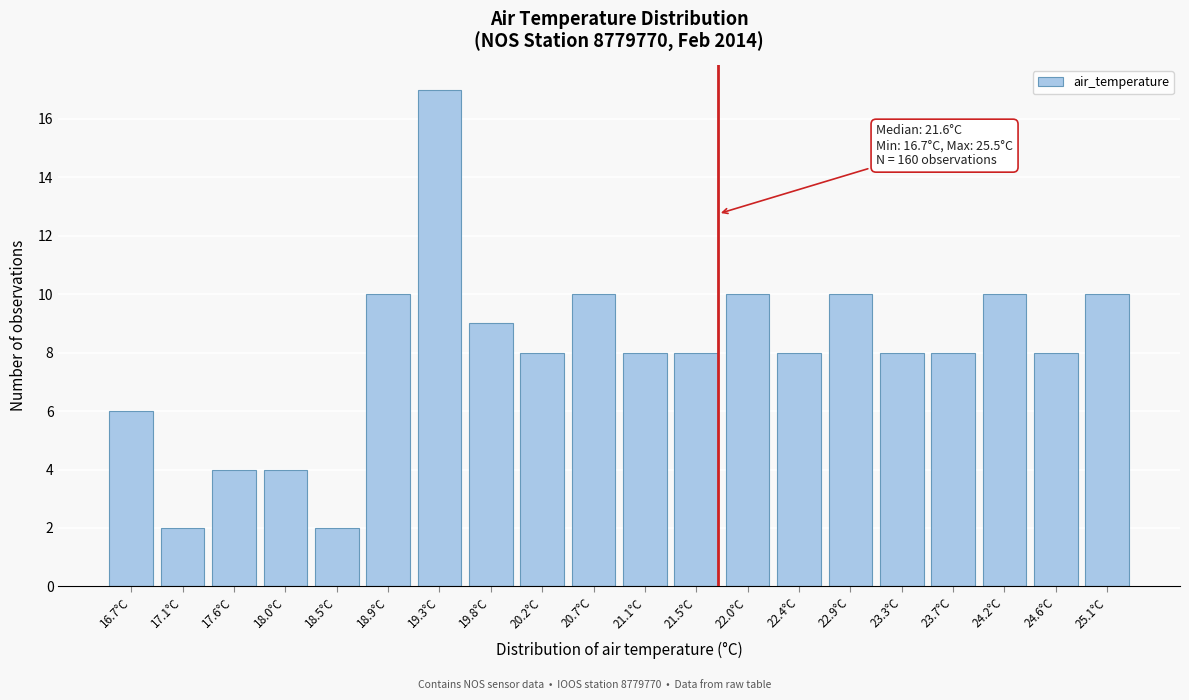

Reading left to right, transcribe all the data shown in this chart.

16.7°C=6	17.1°C=2	17.6°C=4	18.0°C=4	18.5°C=2	18.9°C=10	19.3°C=17	19.8°C=9	20.2°C=8	20.7°C=10	21.1°C=8	21.5°C=8	22.0°C=10	22.4°C=8	22.9°C=10	23.3°C=8	23.7°C=8	24.2°C=10	24.6°C=8	25.1°C=10